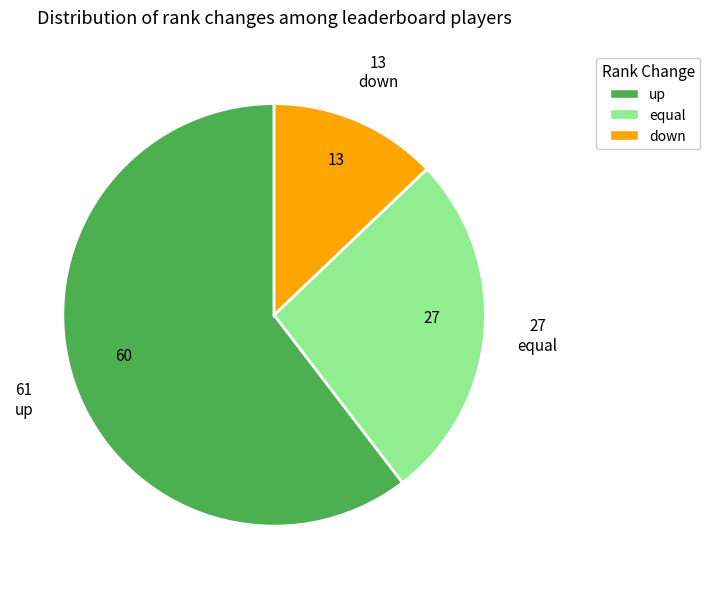

Is down the majority of the pie?

No